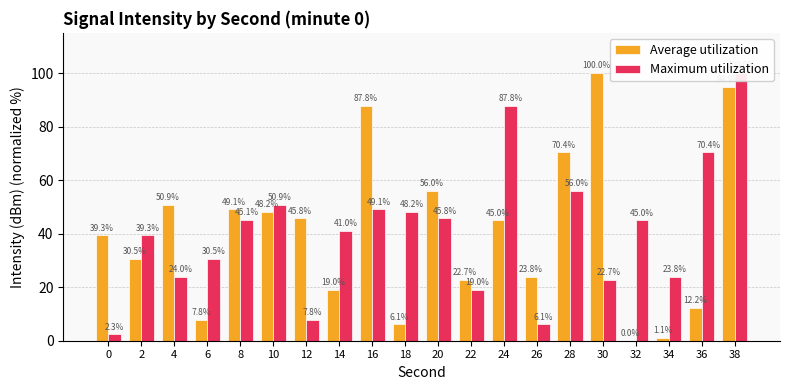

What is the difference between the highest and lowest values at 34?

22.7